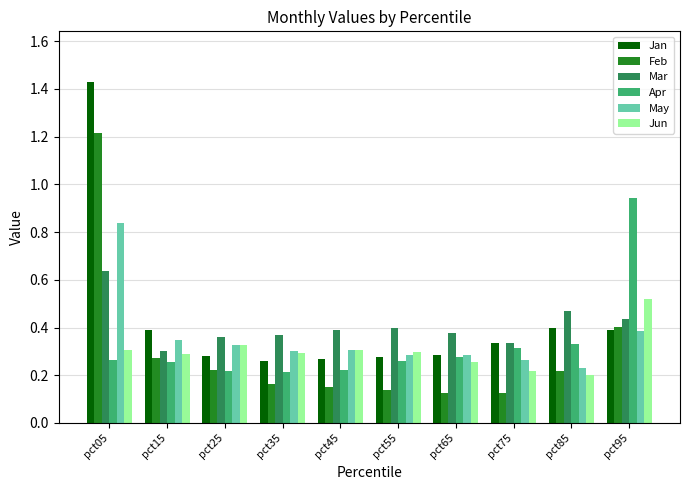

At which label does Apr reach its peak?

pct95